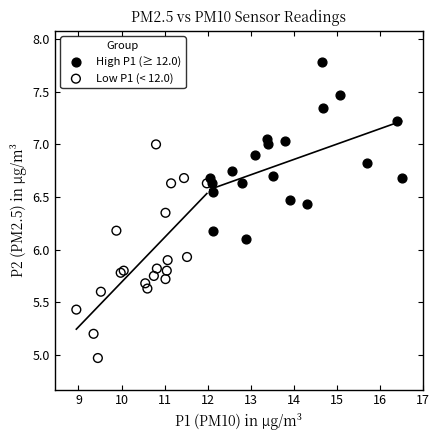

Which series has the widest spread of Y values?

Low P1 (< 12.0)